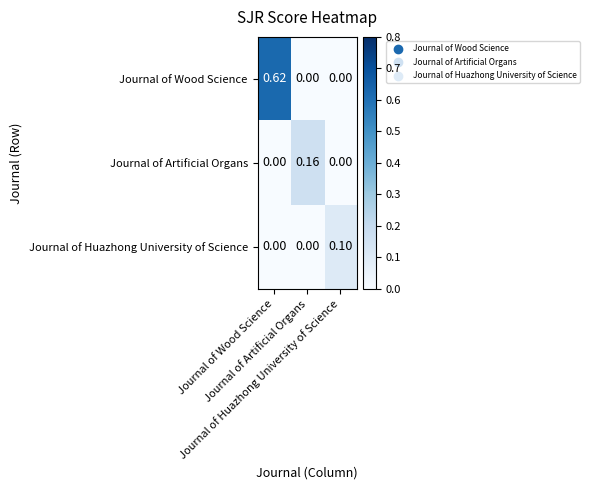

At which category is the sum across all series the highest?

Journal of Wood Science